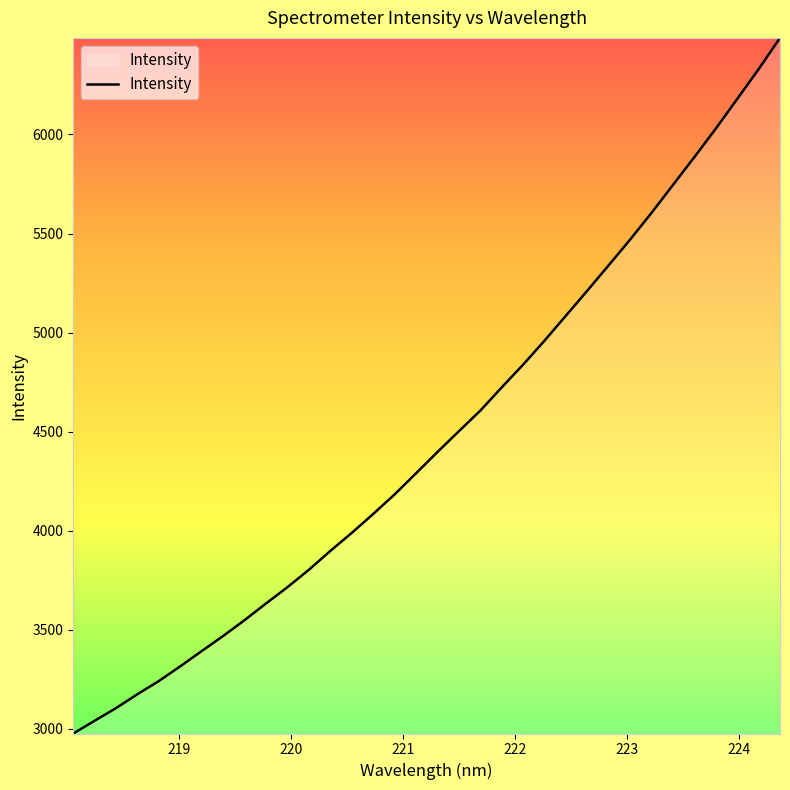

What is the smallest value displayed?

2977.2